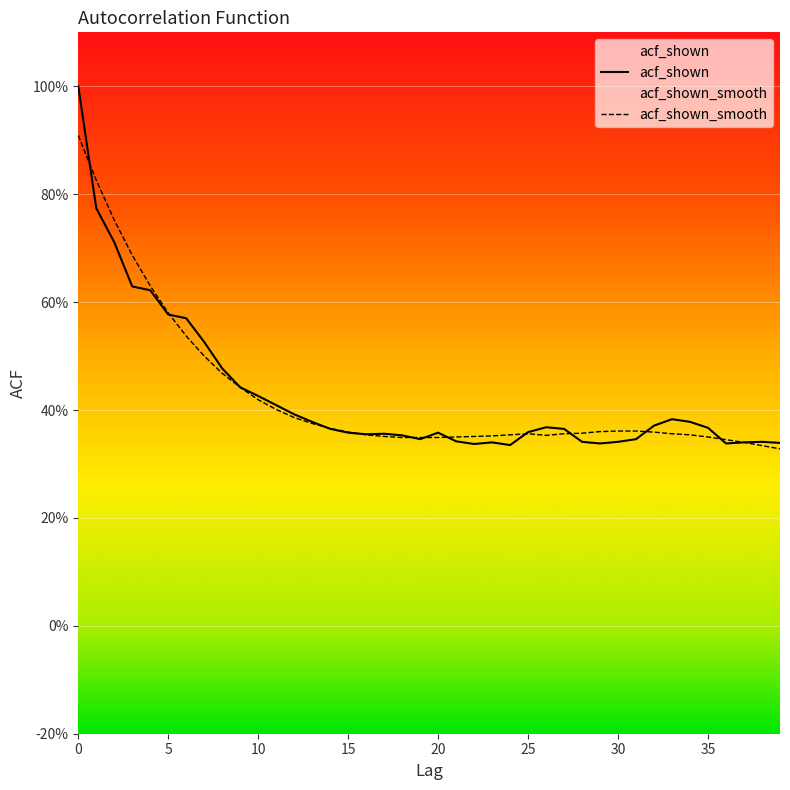

Is the value of acf_shown at 12 greater than the value of acf_shown_smooth at 26?

Yes